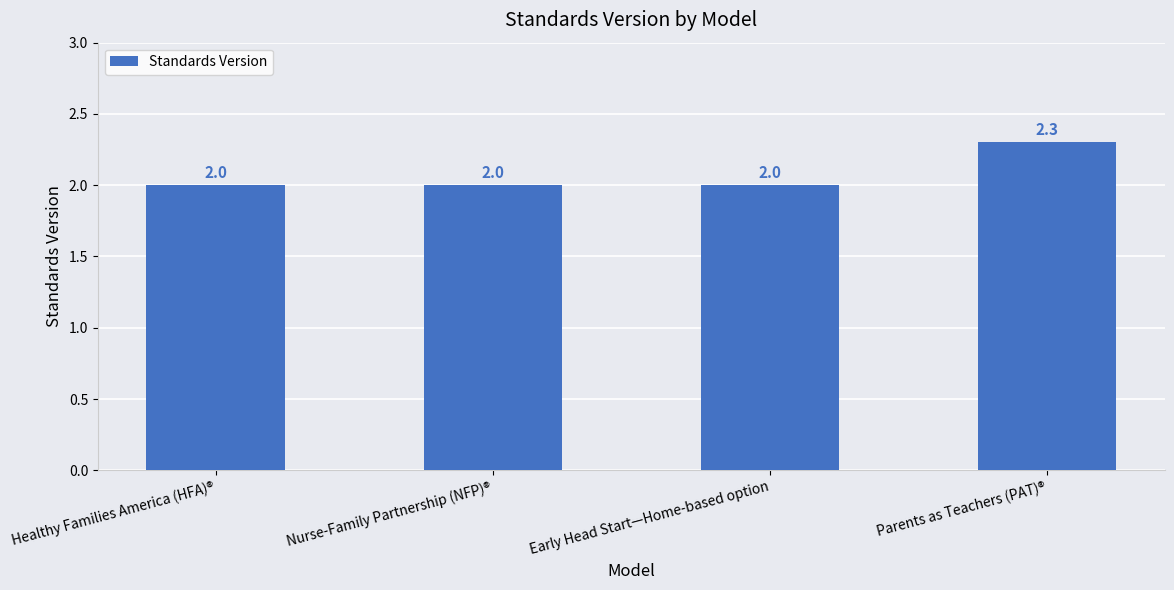

What is the difference between the maximum and minimum values?

0.3